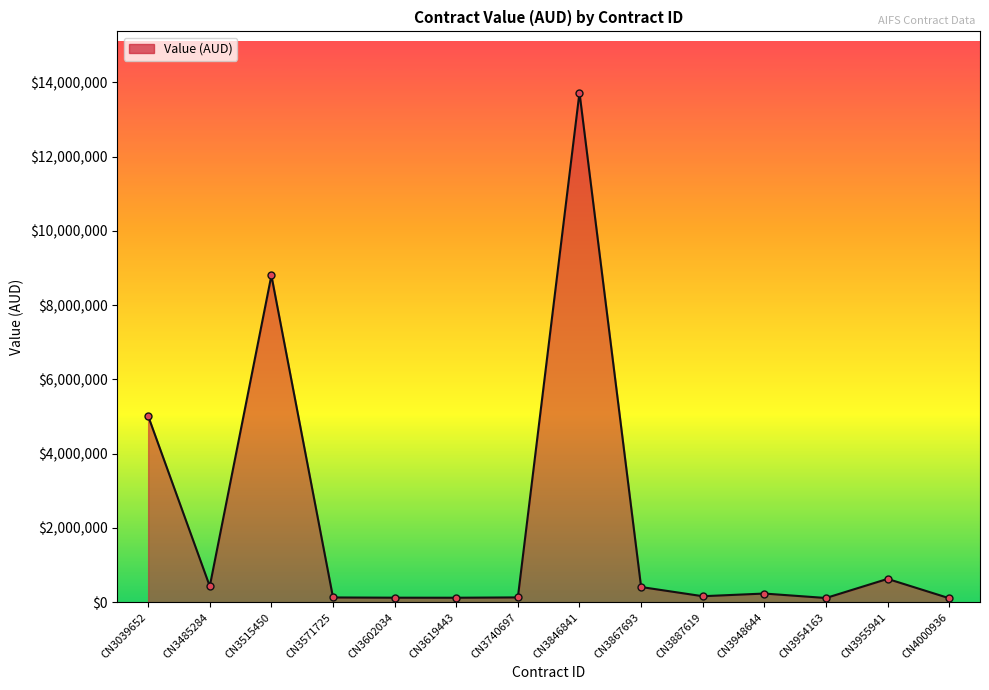

What is the maximum value shown in the chart?

13724427.0